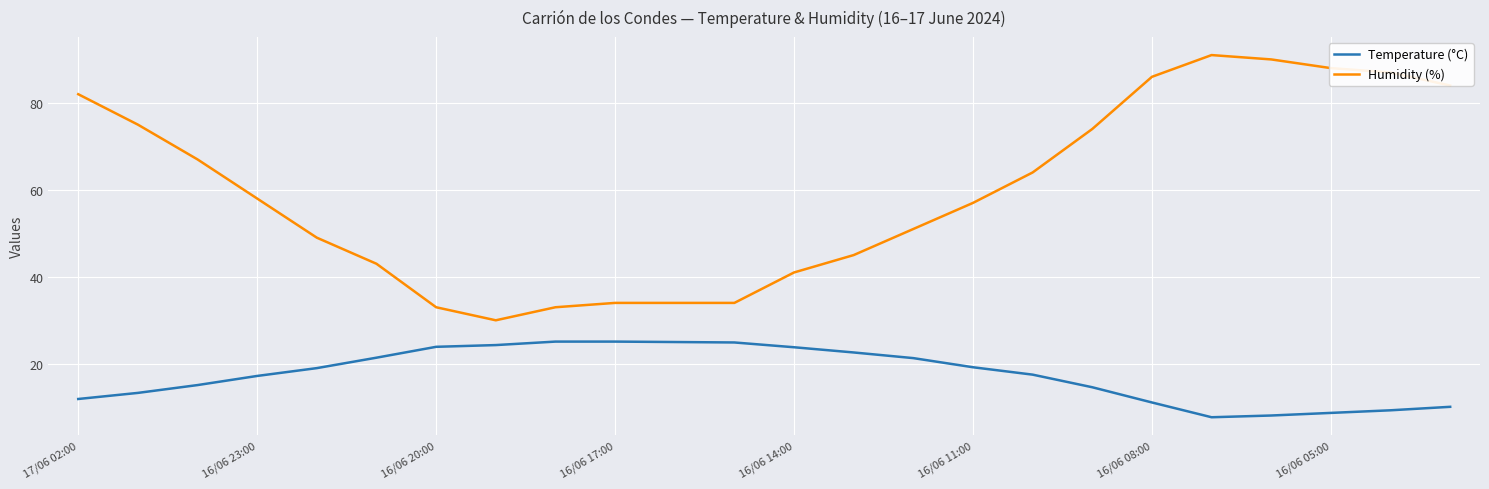

True or false: Humidity (%) and Temperature (°C) intersect in this chart.

False